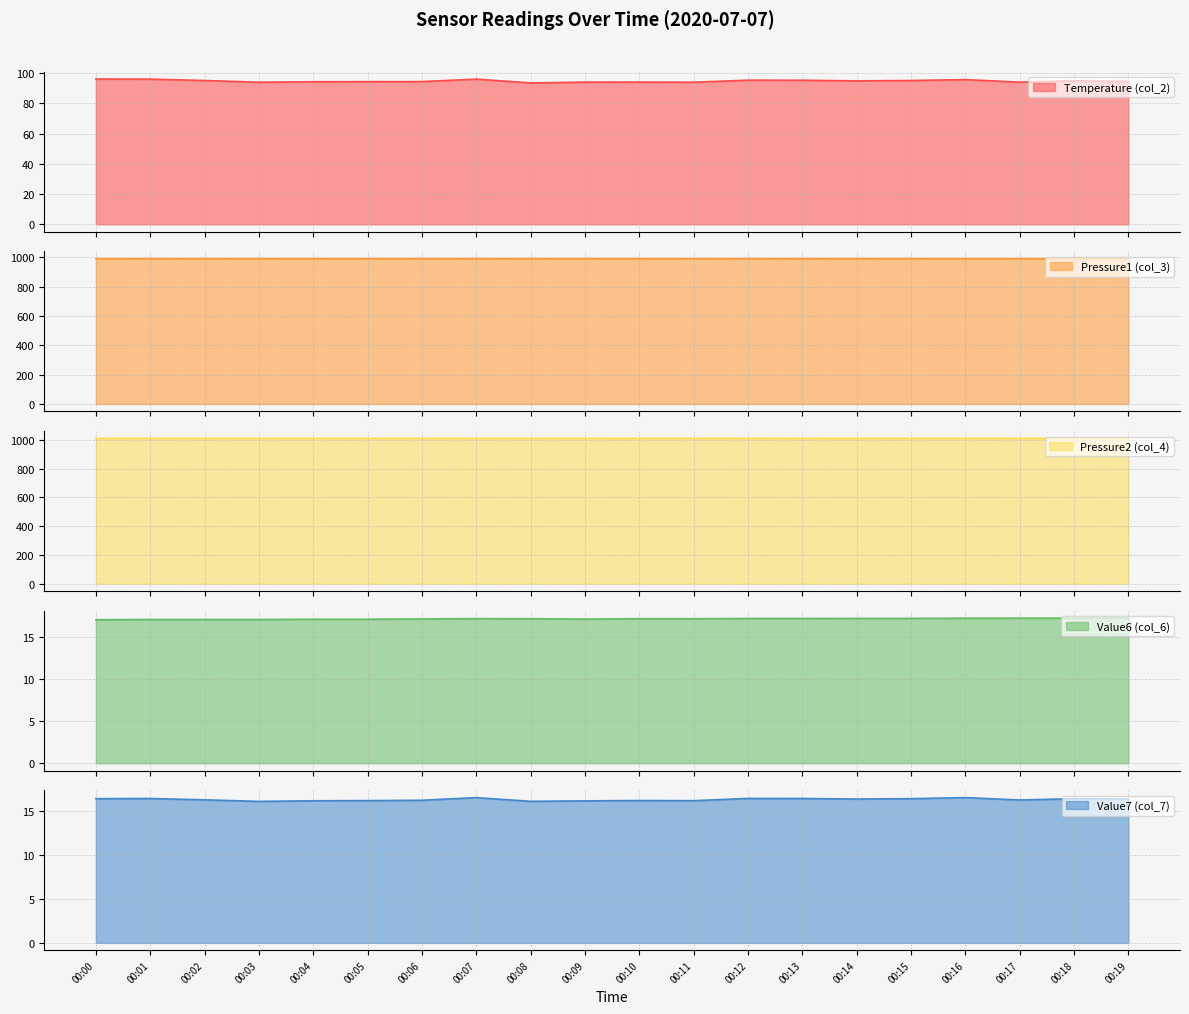

What are all the series names shown in the legend?

Temperature (col_2), Pressure1 (col_3), Pressure2 (col_4), Value6 (col_6), Value7 (col_7)